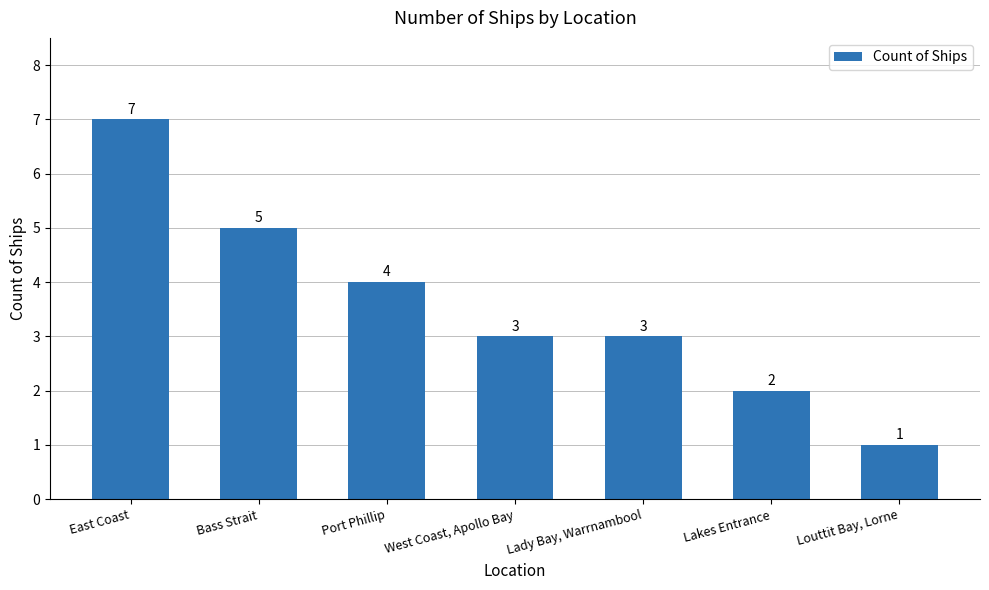

What is the difference between the maximum and minimum values?

6